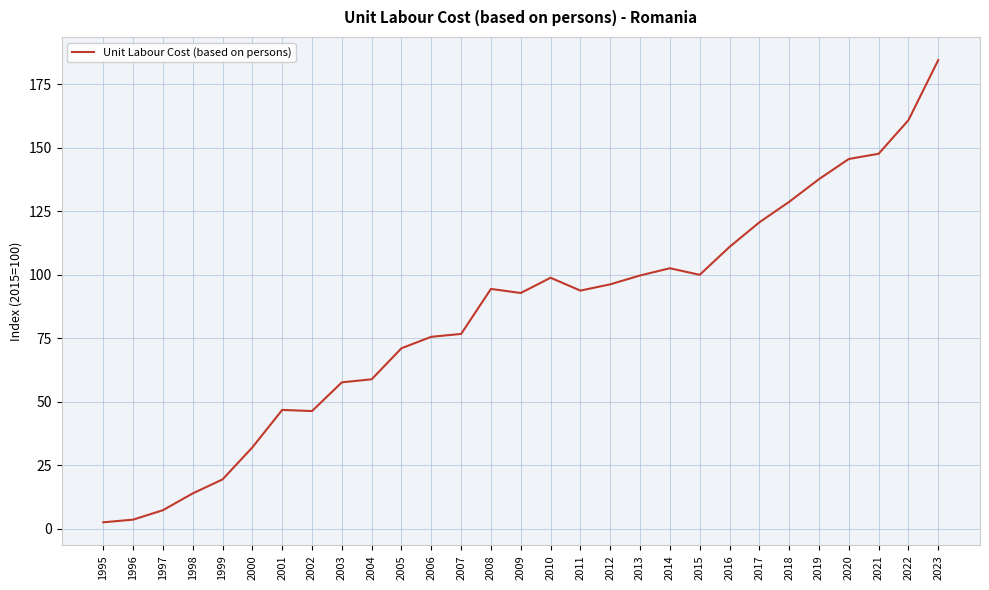

What is the greatest value displayed?

184.6